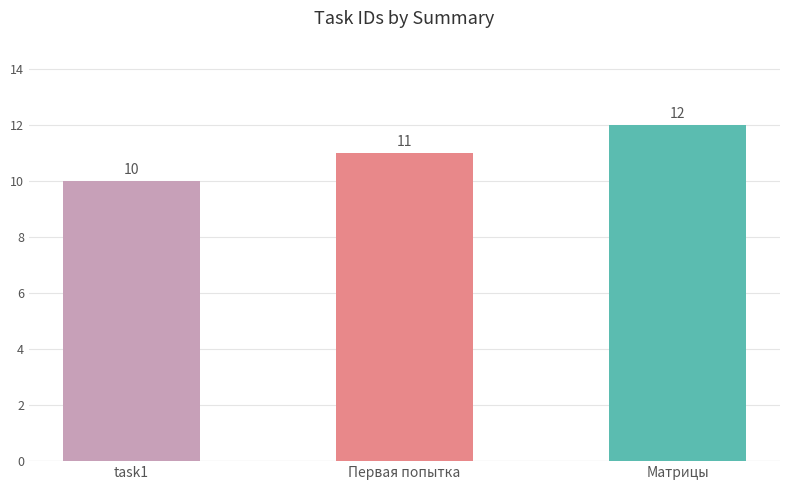

Reading left to right, list all the values displayed in this chart.

10	11	12